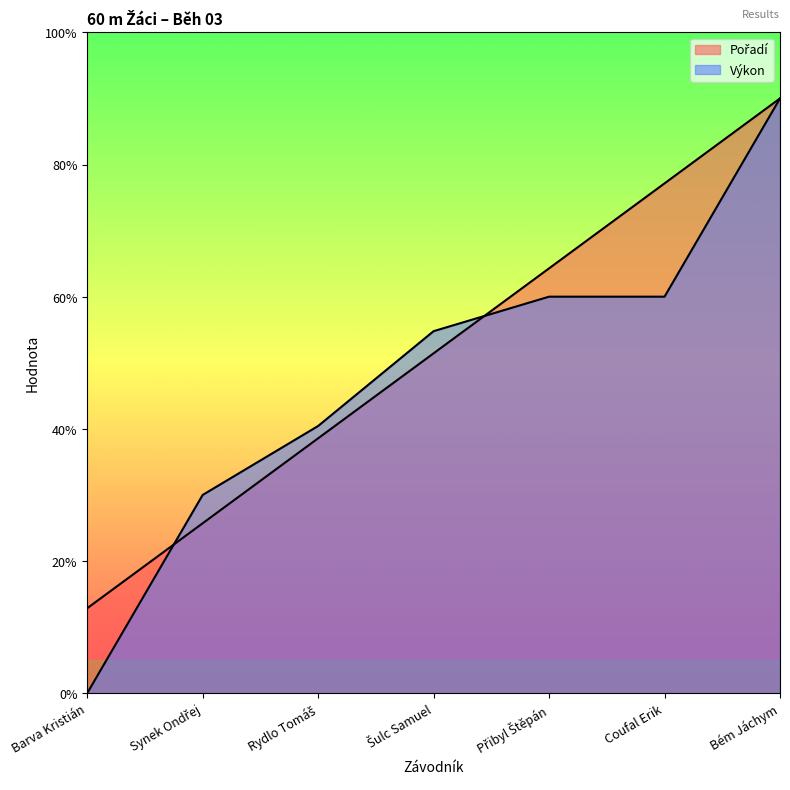

How many data points in Pořadí are above 5?

4